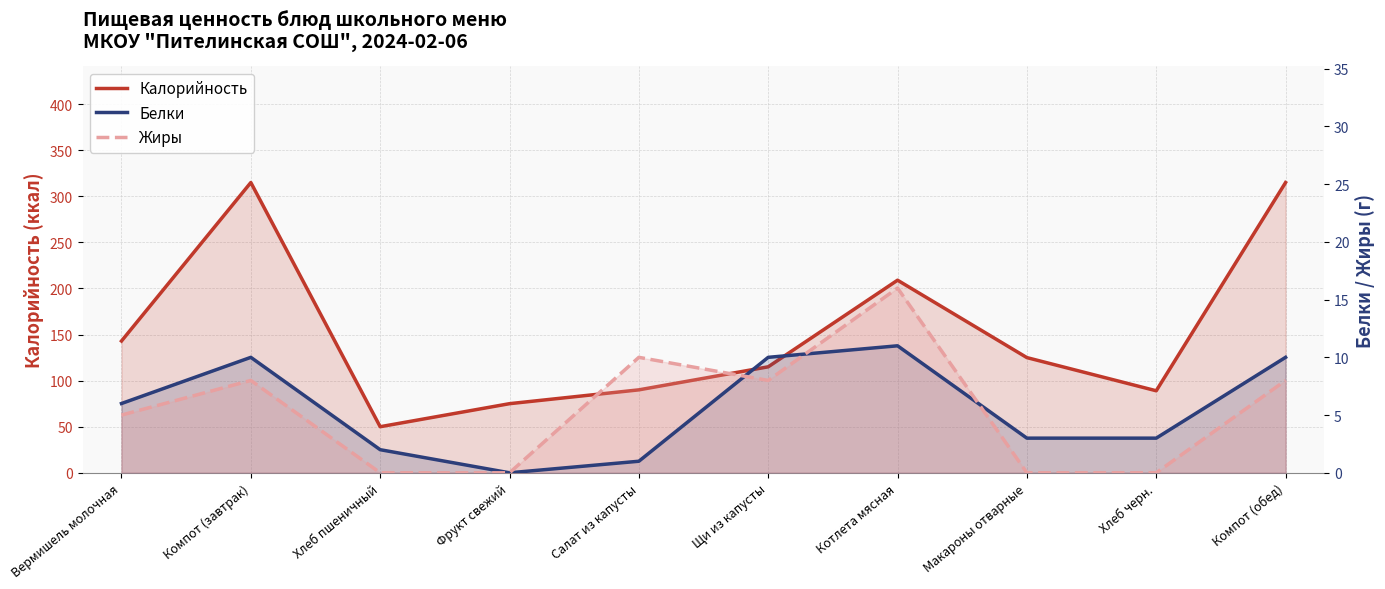

What is the difference between the maximum and minimum values in the Белки series?

11